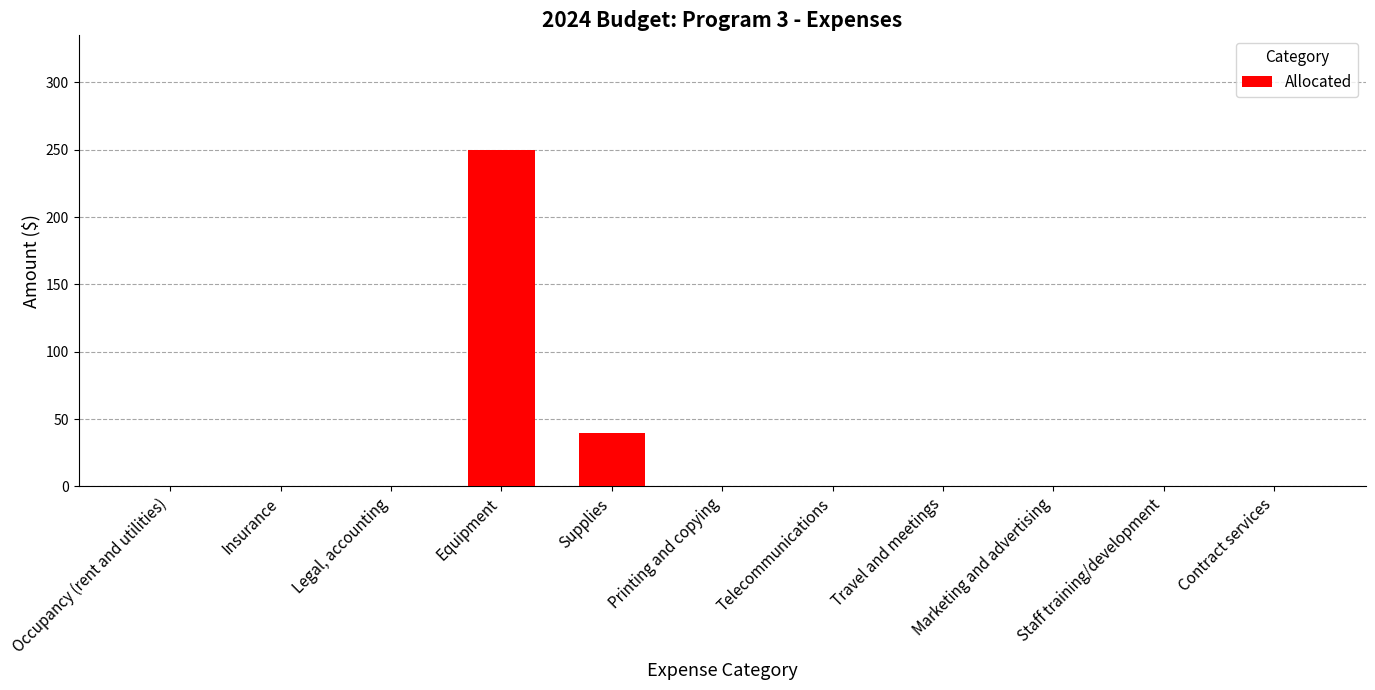

Which label corresponds to the largest value in the chart?

Equipment